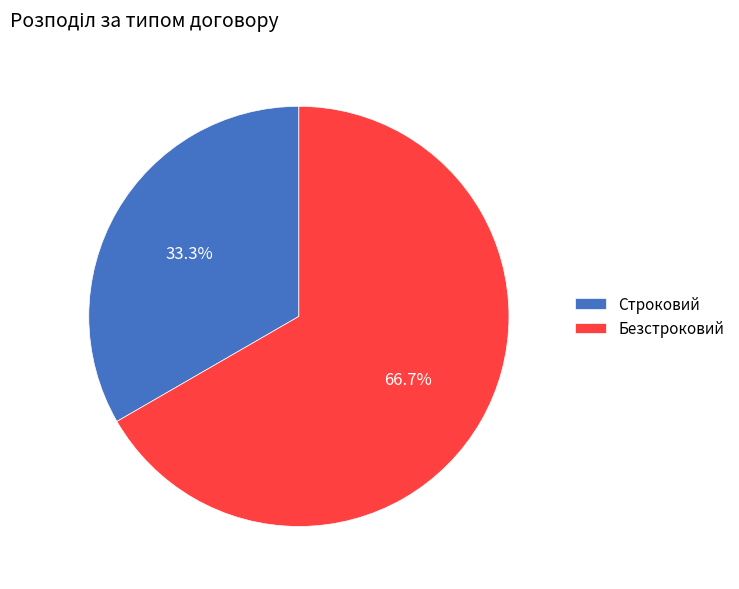

What is the ratio of the value at Строковий to the value at Безстроковий?

0.5